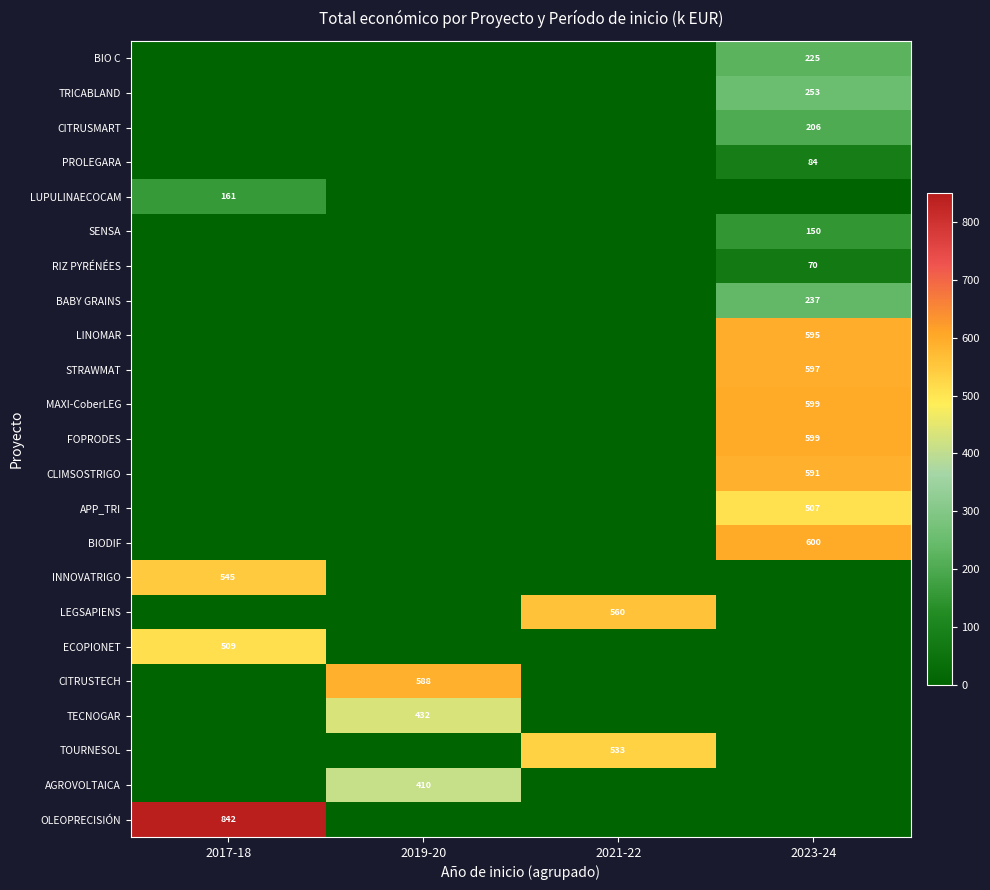

How many values in the SENSA series exceed 0?

1